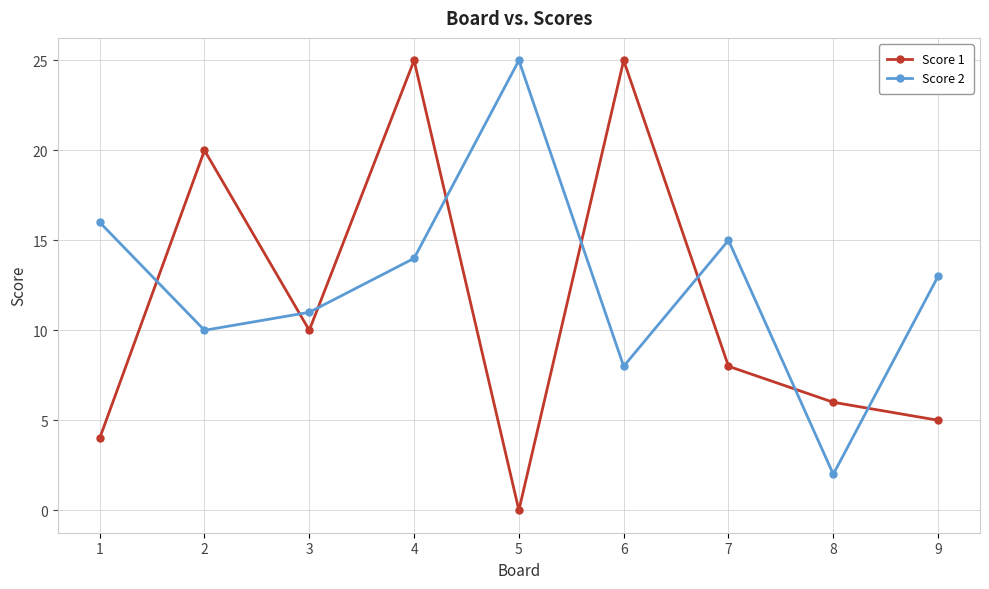

Rank the series at 4 from lowest to highest value.

Score 2, Score 1